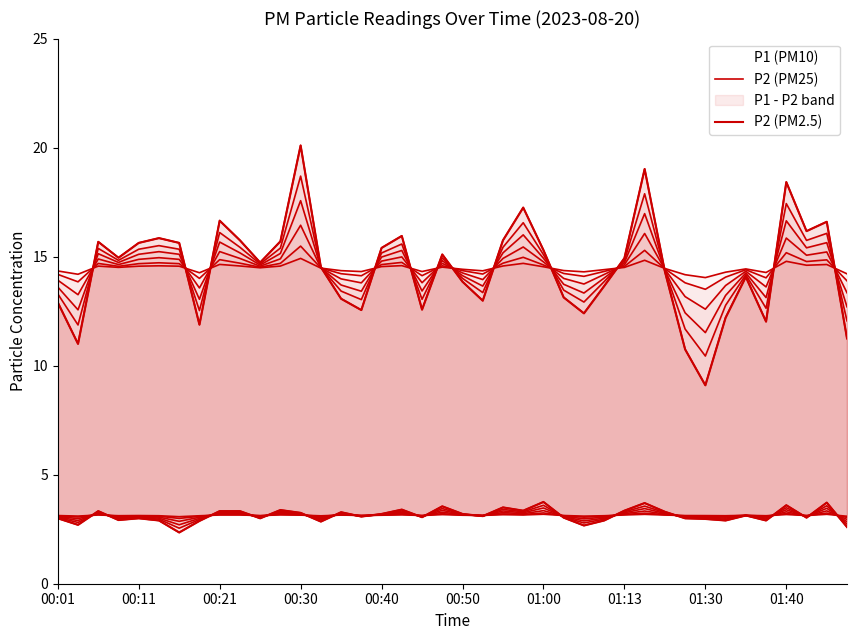

What is the difference between the highest and lowest values at 00:01?

9.9